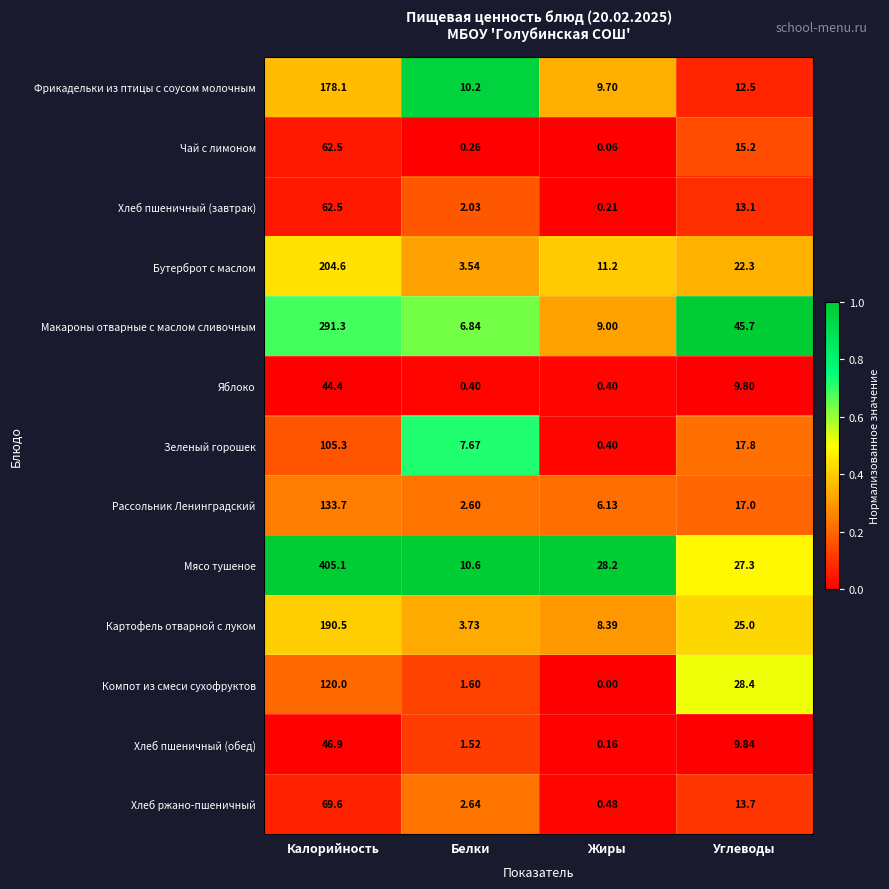

At which category does the chart reach its minimum across all series?

Жиры